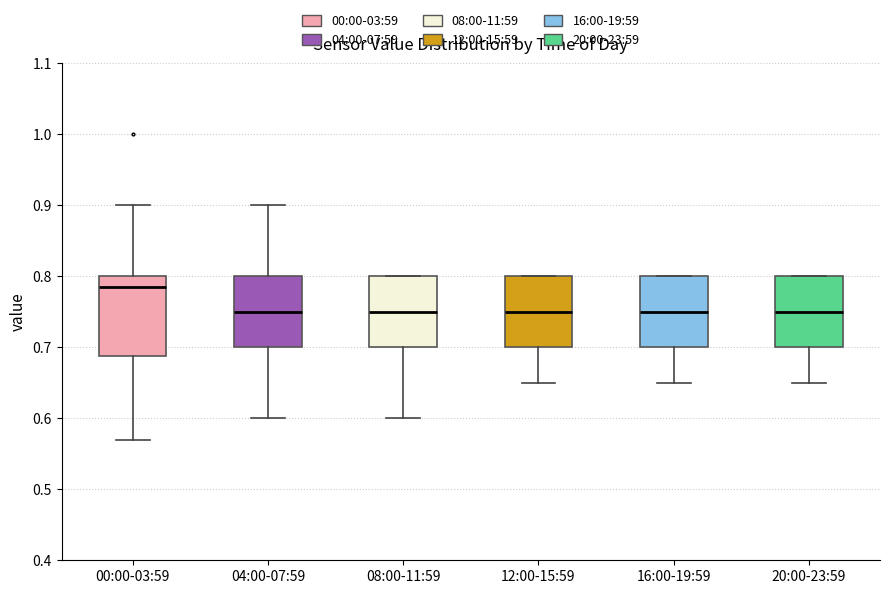

Where does the lower whisker of the box for 20:00-23:59 end on the y-axis? The values are not printed on the chart, so give them approximately, as read against the axis.

0.65